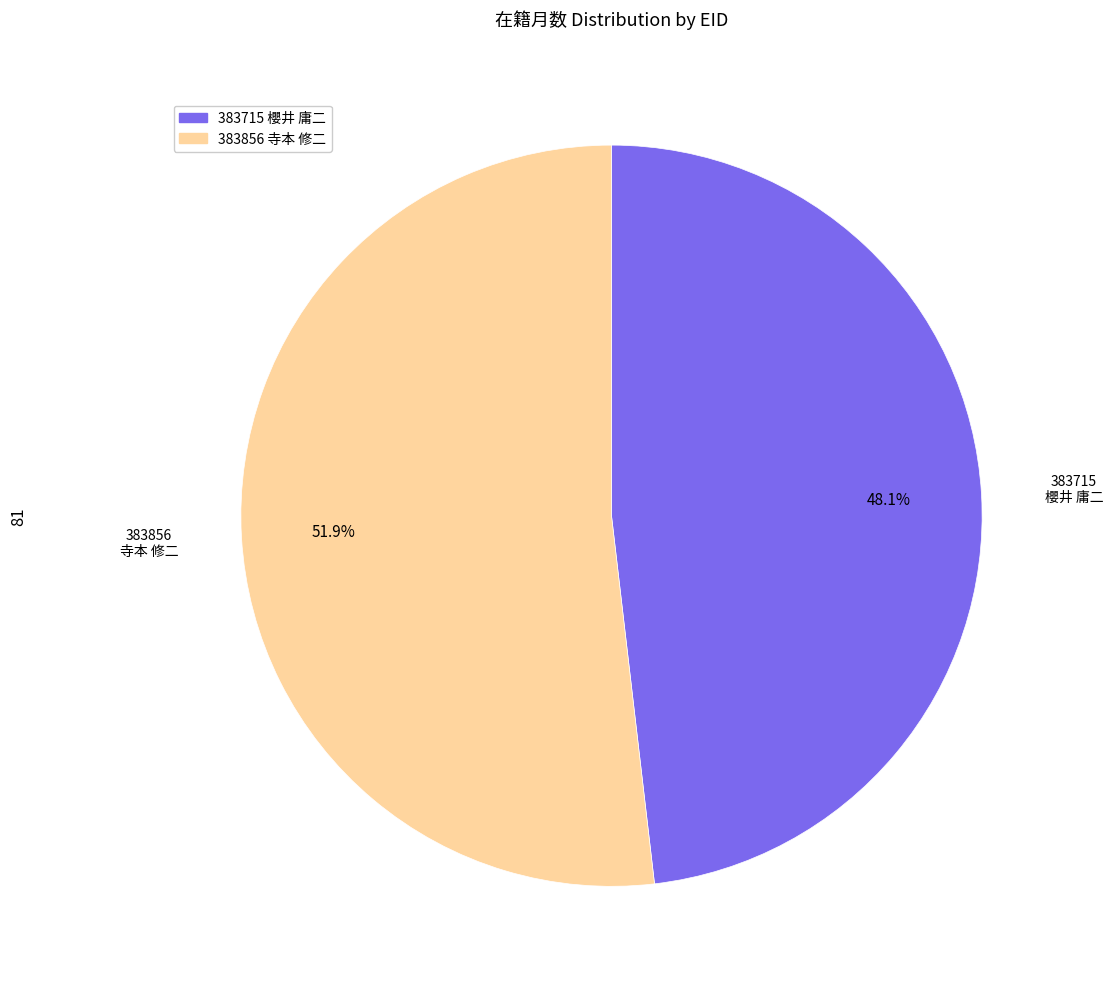

To the nearest percent, what is the combined percentage of 383715 櫻井 庸二 and 383856 寺本 修二?

100%